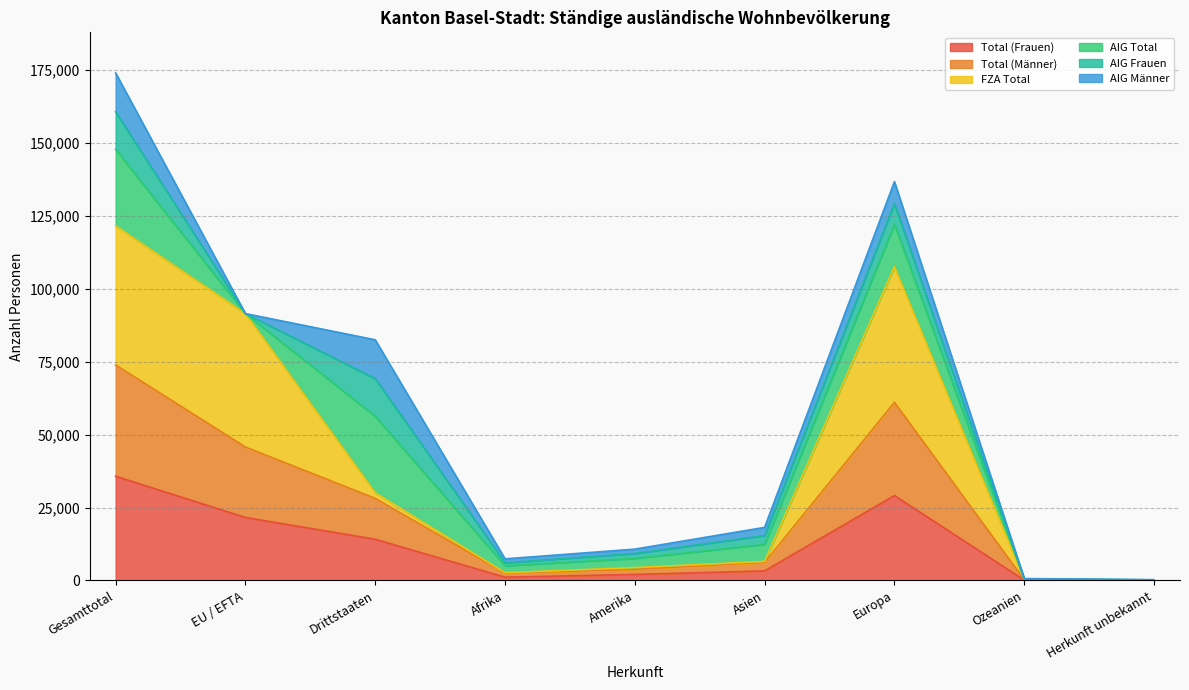

What is the spread (max minus min) of values at Ozeanien?

165